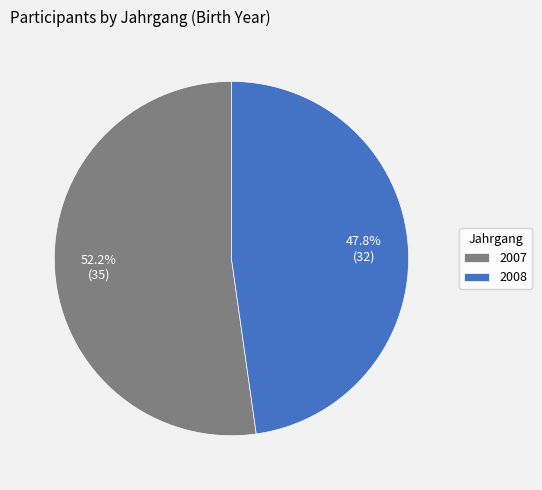

Approximately how many times larger is the value at 2008 compared to 2007?

0.9